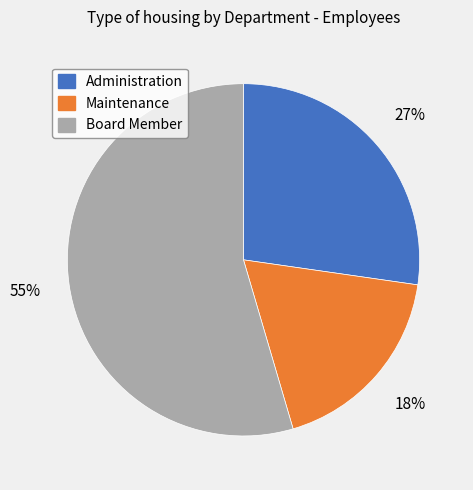

The Administration slice represents 27% of the pie. True or false?

True